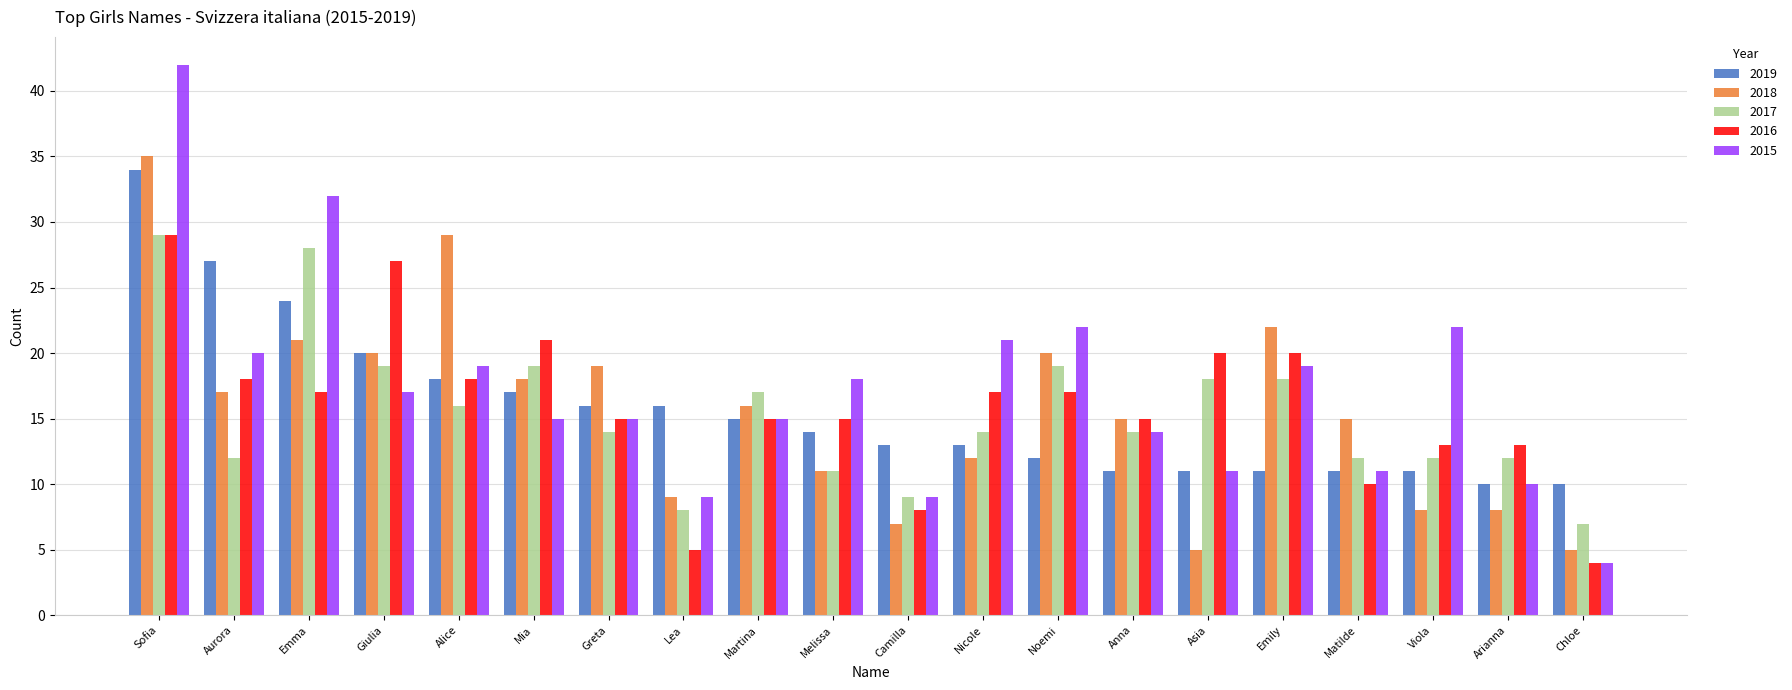

Count the number of data series in this chart.

5